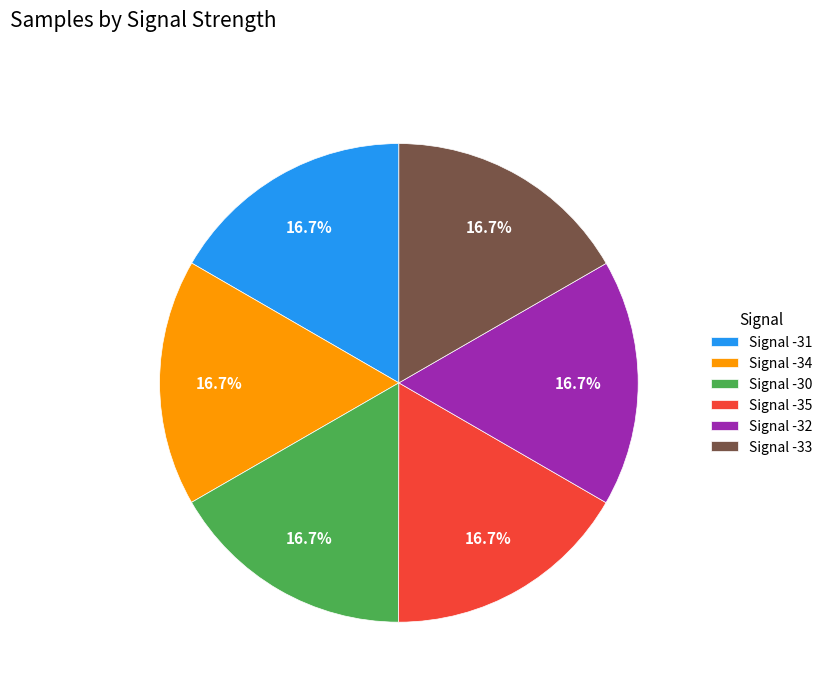

Combined, what portion of the pie is Signal -30 and Signal -31?

33.3%